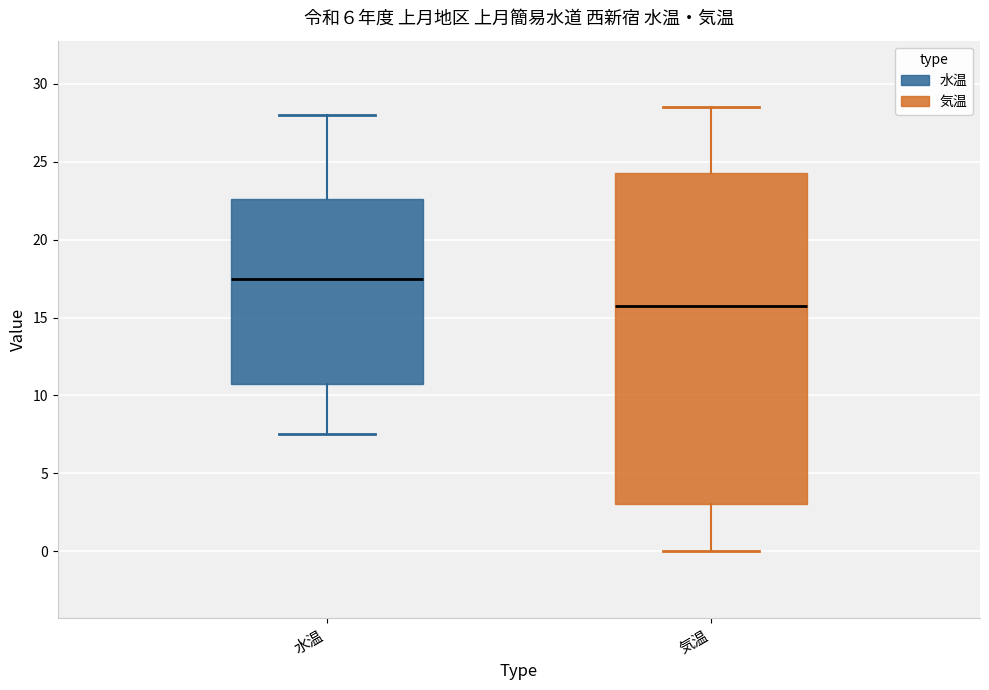

Comparing the boxes themselves (not the whiskers), which one is the tallest?

気温